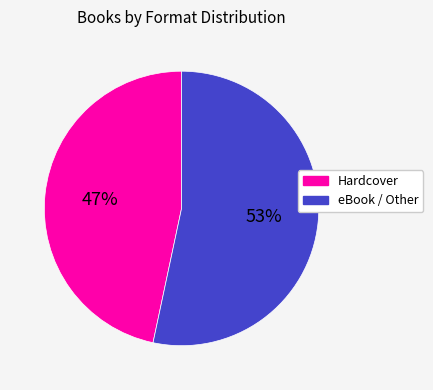

Does any single category account for the majority?

Yes